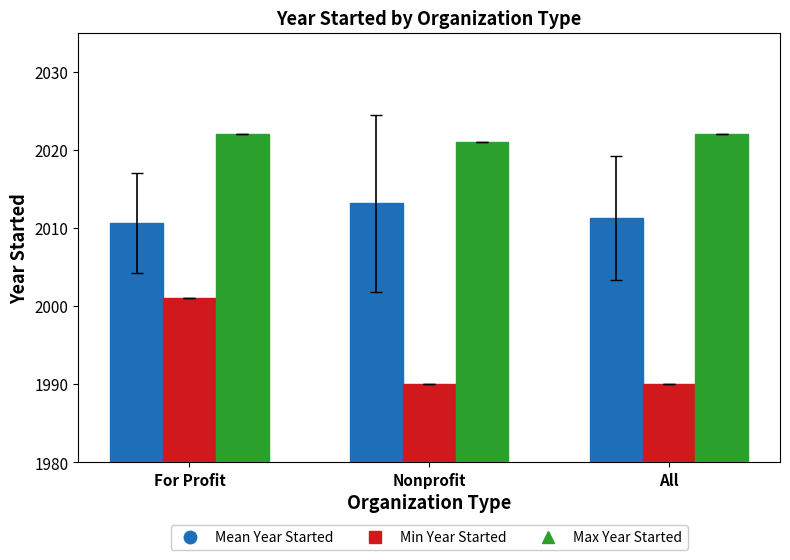

What is the highest value of the Min Year Started series?

2001.0